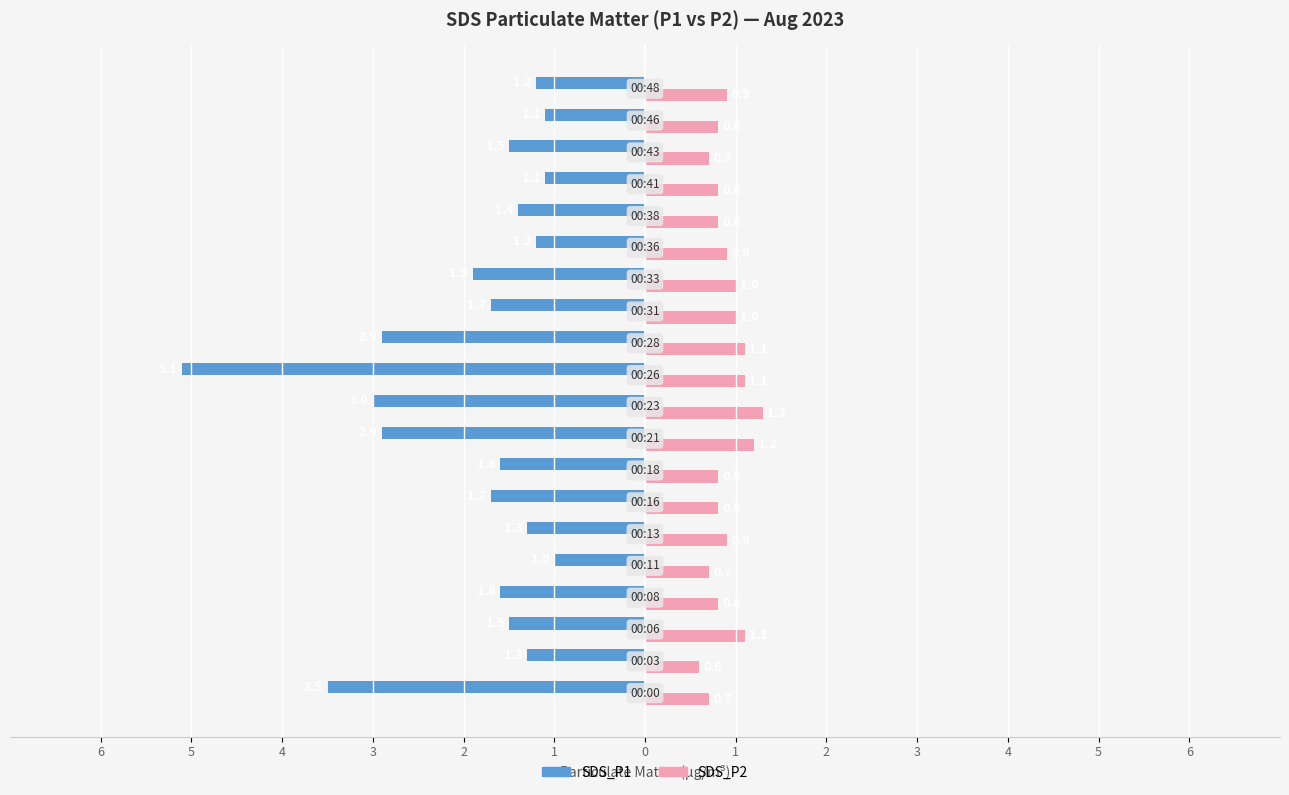

What are all the series names shown in the legend?

SDS_P1, SDS_P2